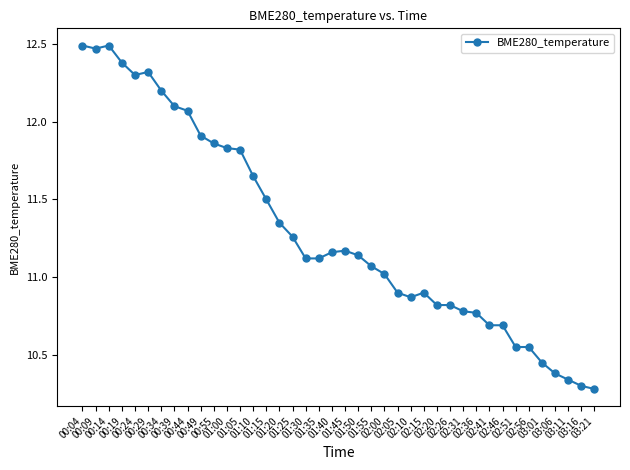

Between 01:40 and 01:30, which is larger?

01:40